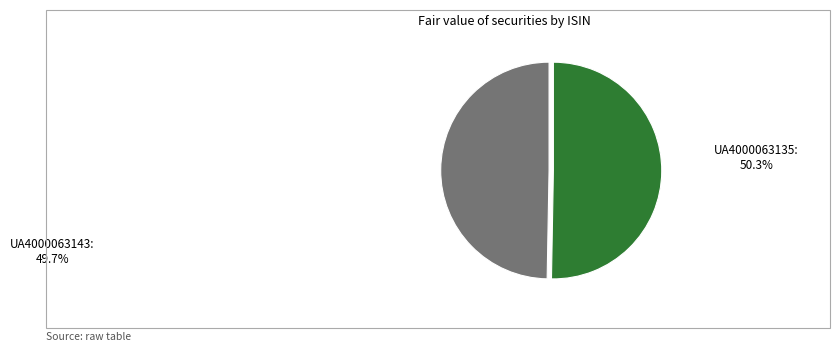

What is the smallest slice in the pie chart?

UA4000063143